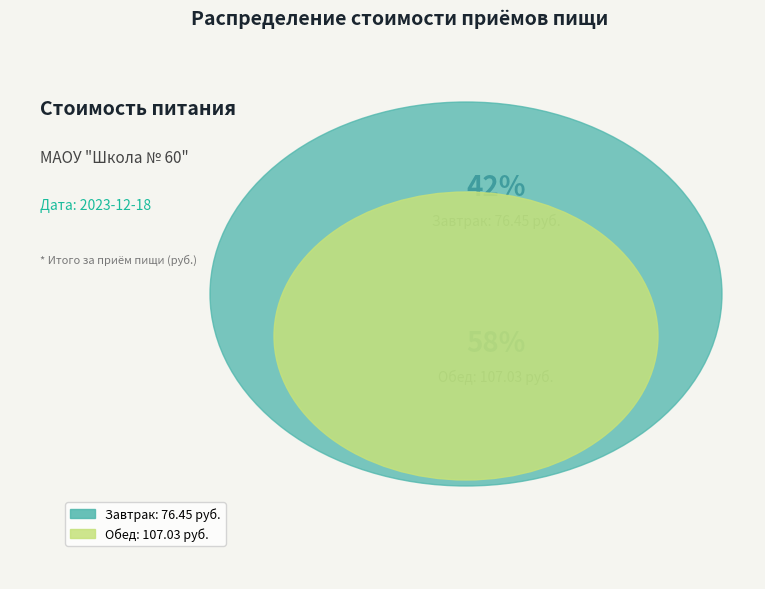

True or false: Завтрак accounts for 56% of the total.

False